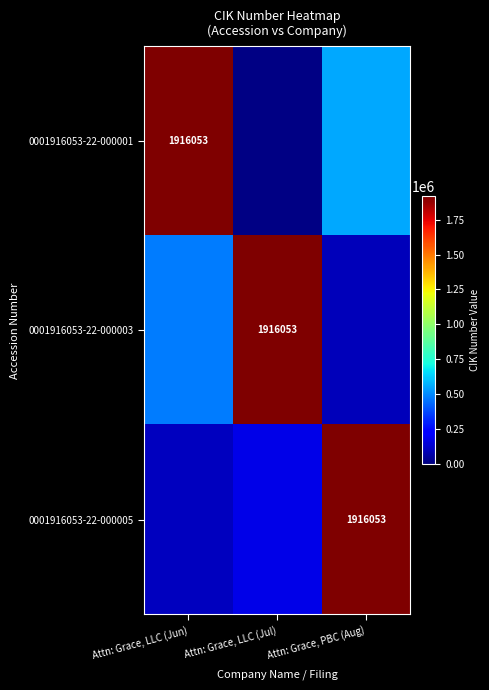

Which series has the largest range (max minus min)?

0001916053-22-000001